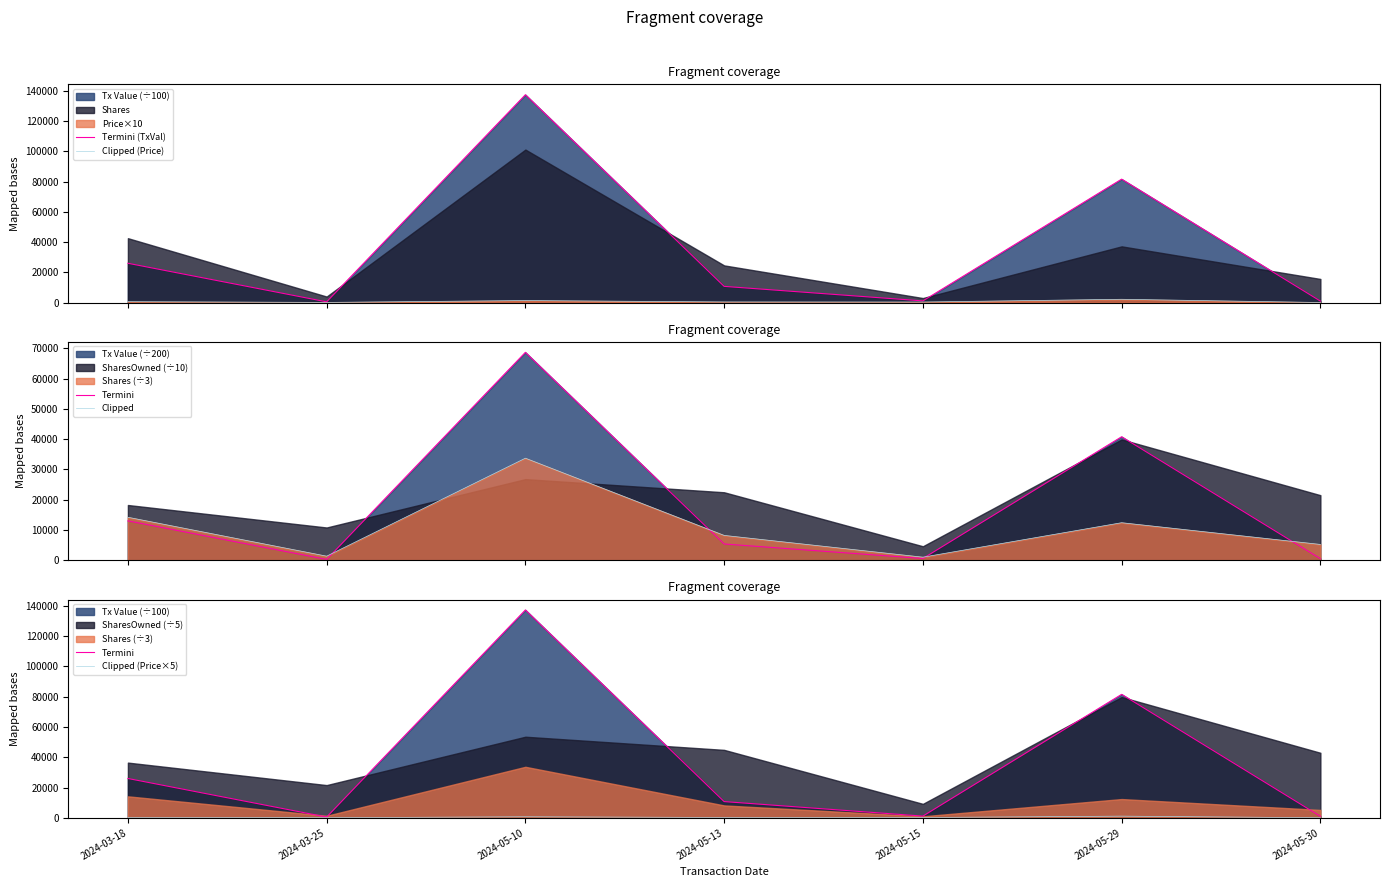

How many lines are shown in the chart?

5